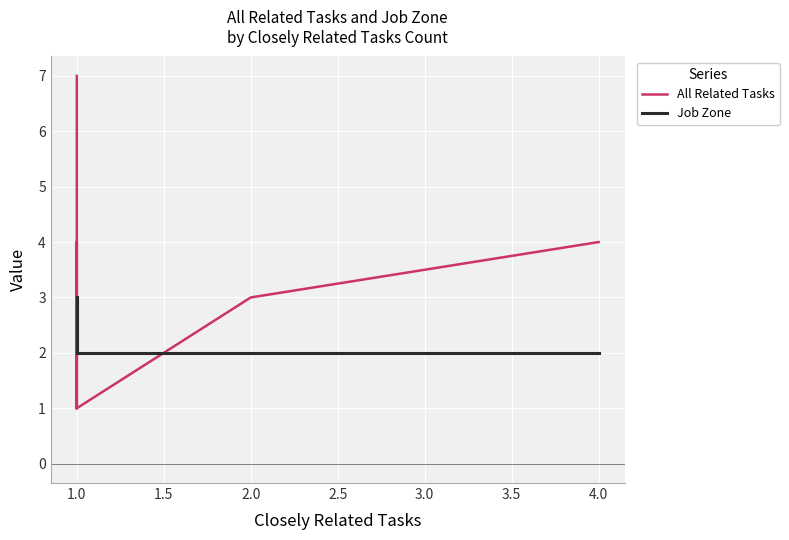

True or false: All Related Tasks and Job Zone intersect in this chart.

True